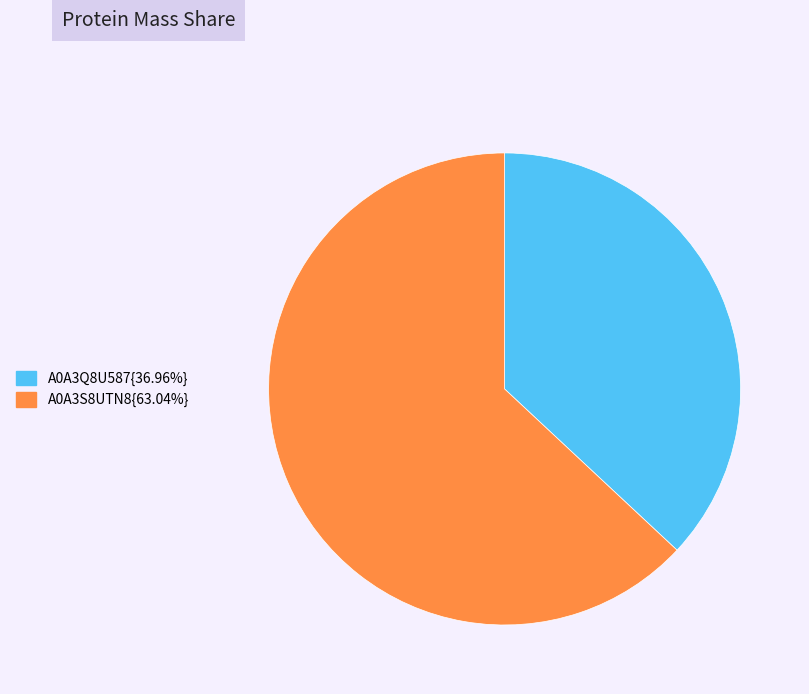

Is there any slice that represents more than half of the pie?

Yes